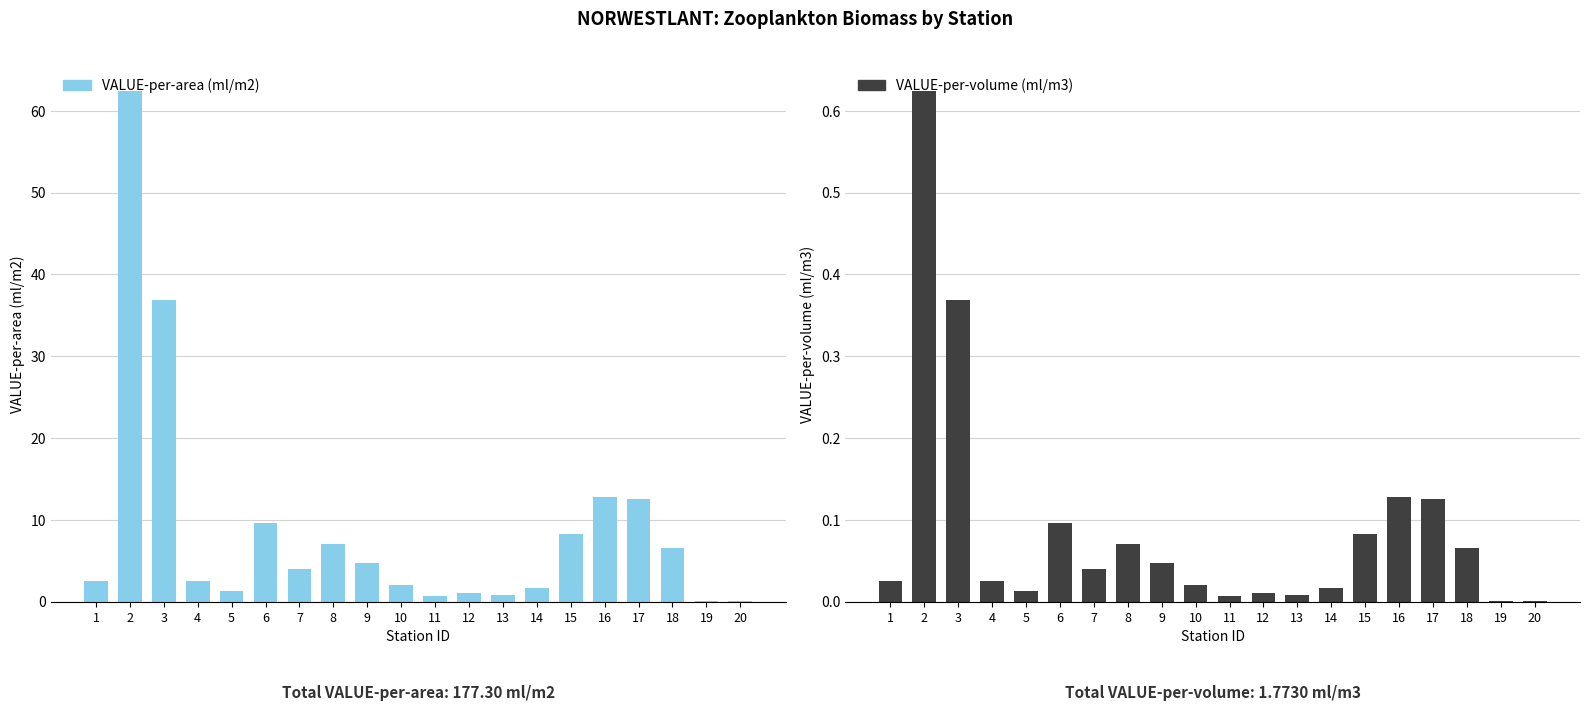

What is the sum of all VALUE-per-volume (ml/m3) values?

1.8